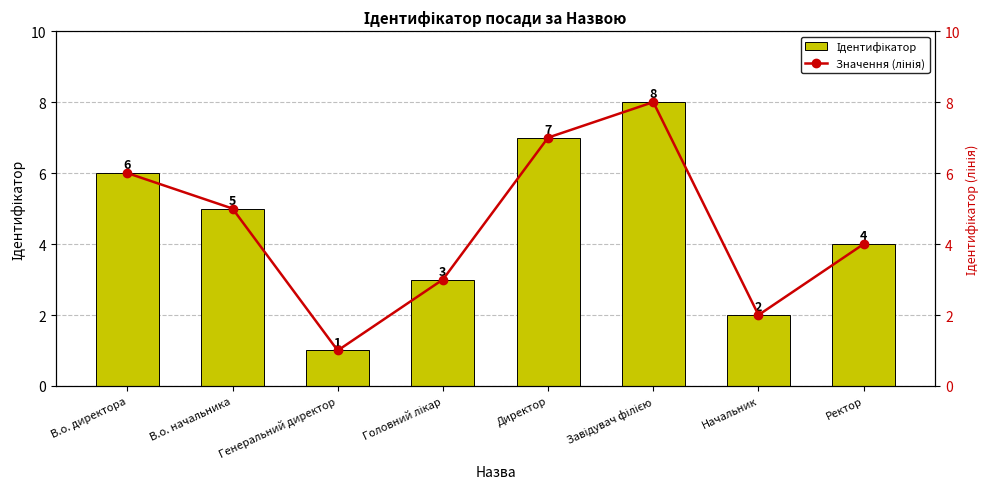

Reading left to right, transcribe all the data shown in this chart.

Ідентифікатор: 6	5	1	3	7	8	2	4
Значення (лінія): 6	5	1	3	7	8	2	4